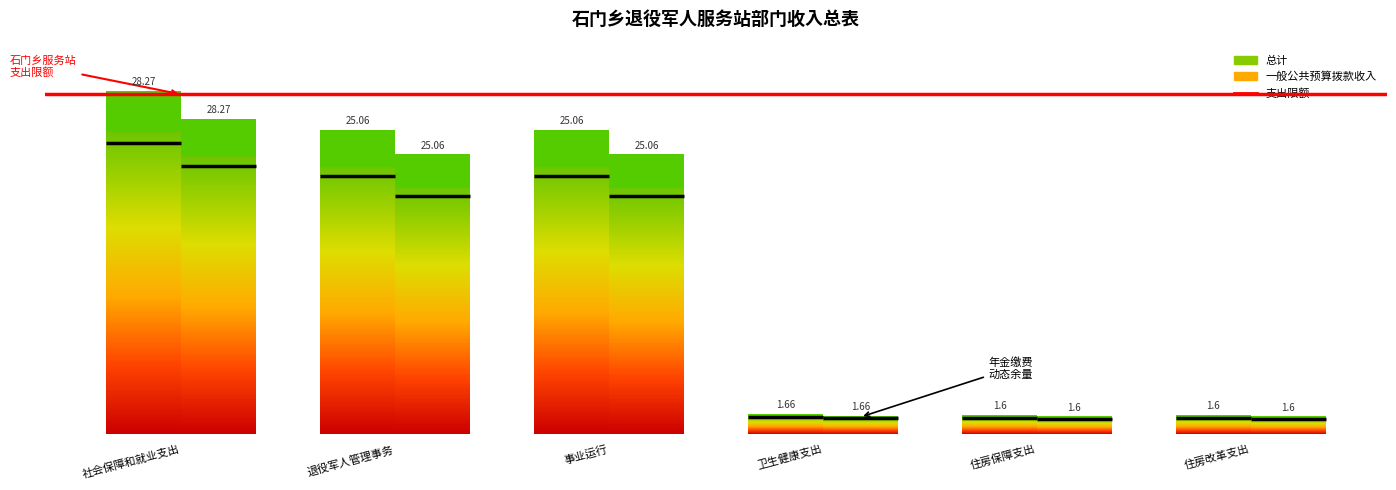

Which series has the widest spread of values?

总计